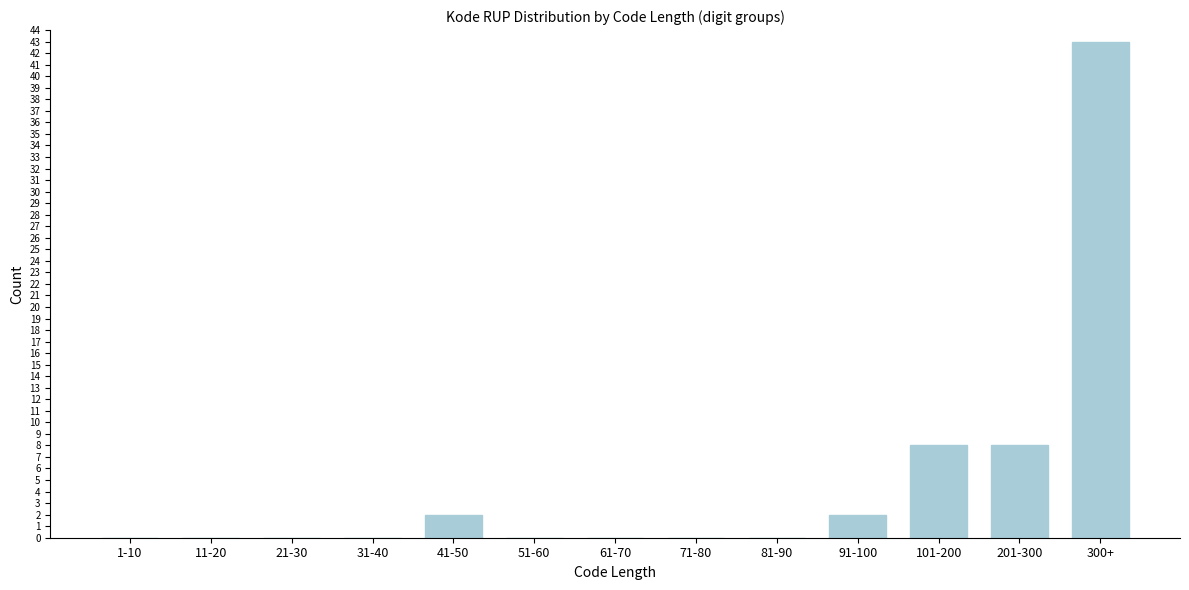

Reading left to right, what are all the values shown in this chart?

1-10=0	11-20=0	21-30=0	31-40=0	41-50=2	51-60=0	61-70=0	71-80=0	81-90=0	91-100=2	101-200=8	201-300=8	300+=43